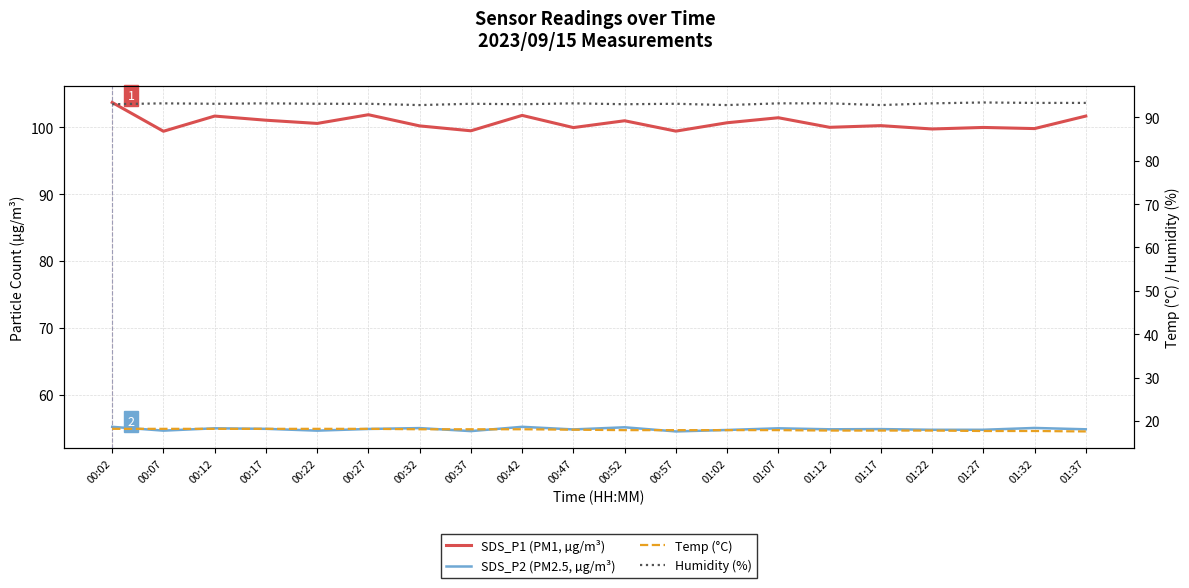

Which series changed the most between 00:17 and 01:02?

Humidity (%)